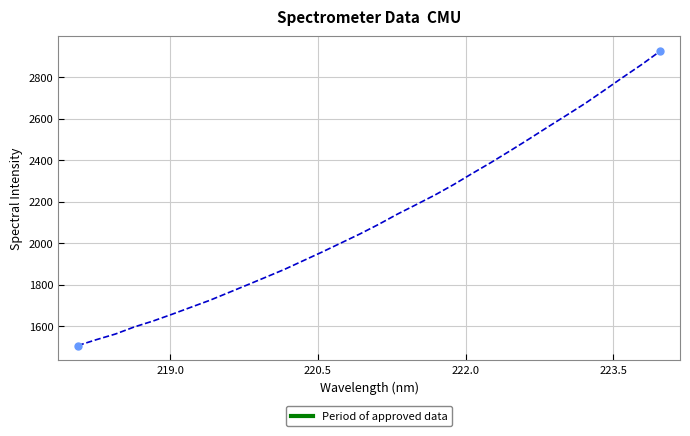

What is the difference between the maximum and minimum values?

1420.7